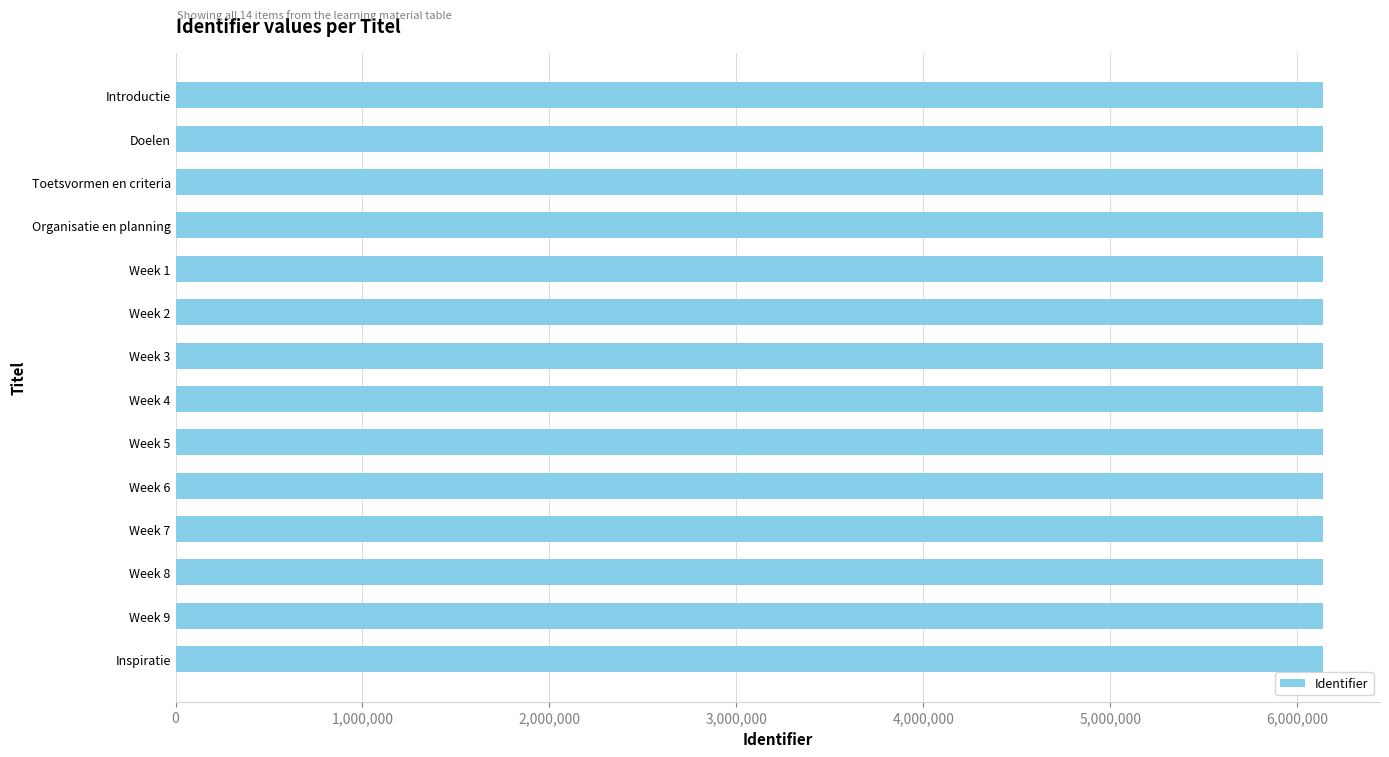

What is the difference between the maximum and minimum values?

25